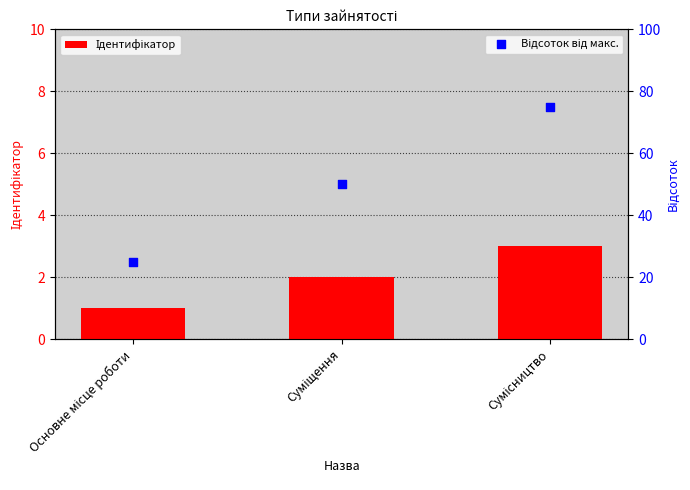

What are all the series names shown in the legend?

Ідентифікатор, Відсоток від макс.